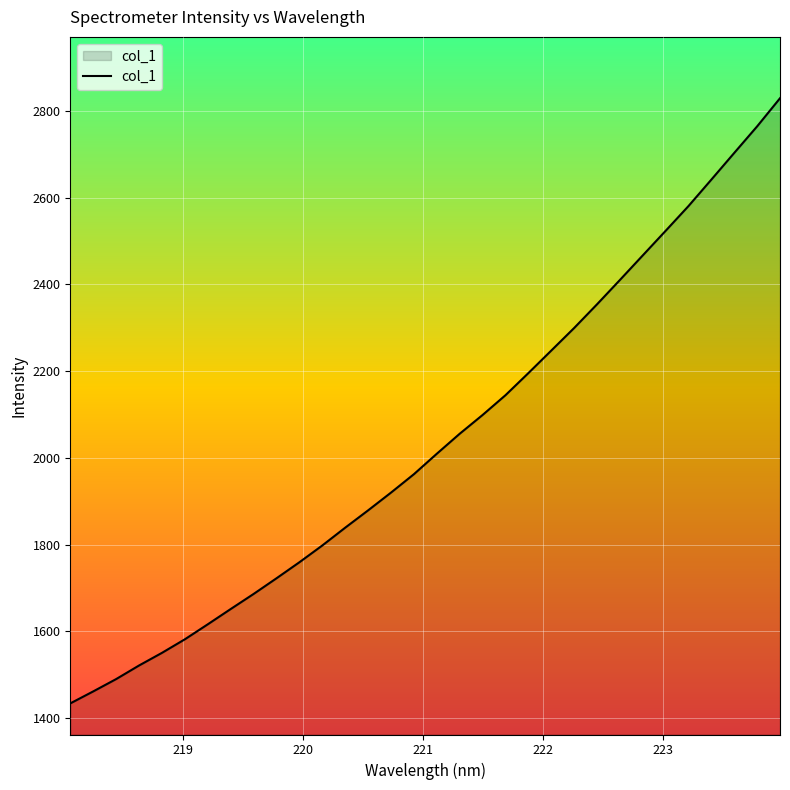

Reading right to left, extract all data points from this chart.

2829.4	2764.6	2703.4	2641.9	2580.9	2523.8	2467.1	2410.4	2354.3	2299.7	2247.6	2195.7	2144.7	2099.1	2055.9	2009.8	1962.6	1920.2	1879.2	1839.3	1798.3	1759.6	1722.6	1686.5	1651.7	1616.5	1581.9	1550.7	1521.5	1490.2	1461.7	1434.1